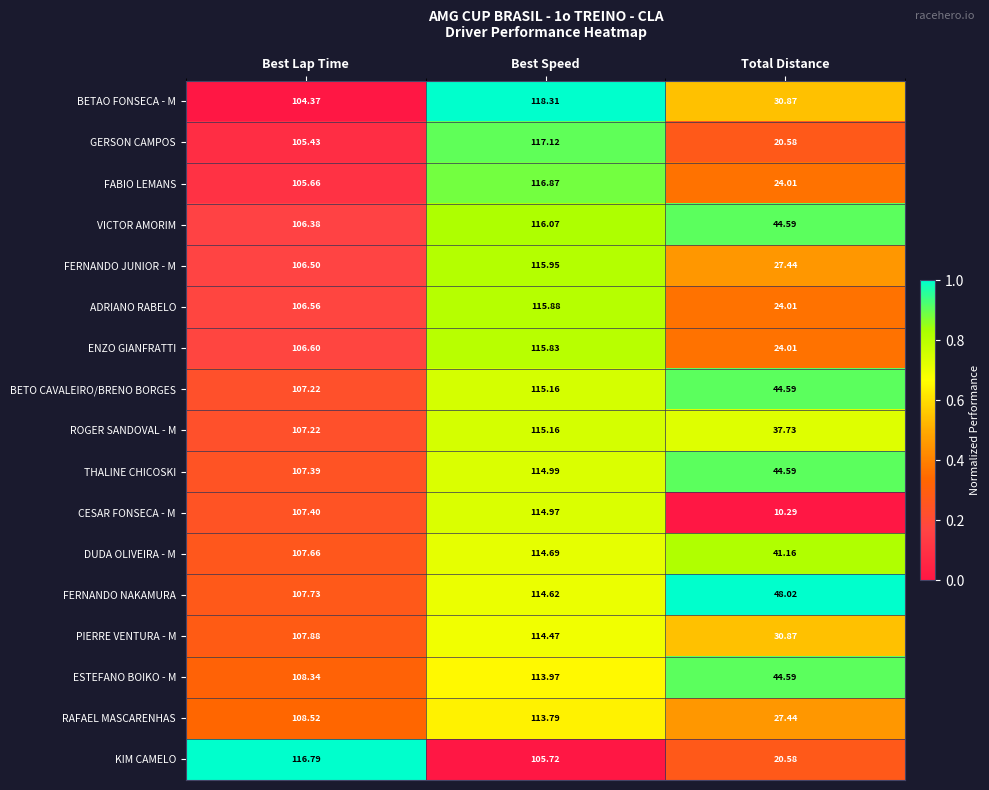

Which series has the largest total across all categories?

FERNANDO NAKAMURA